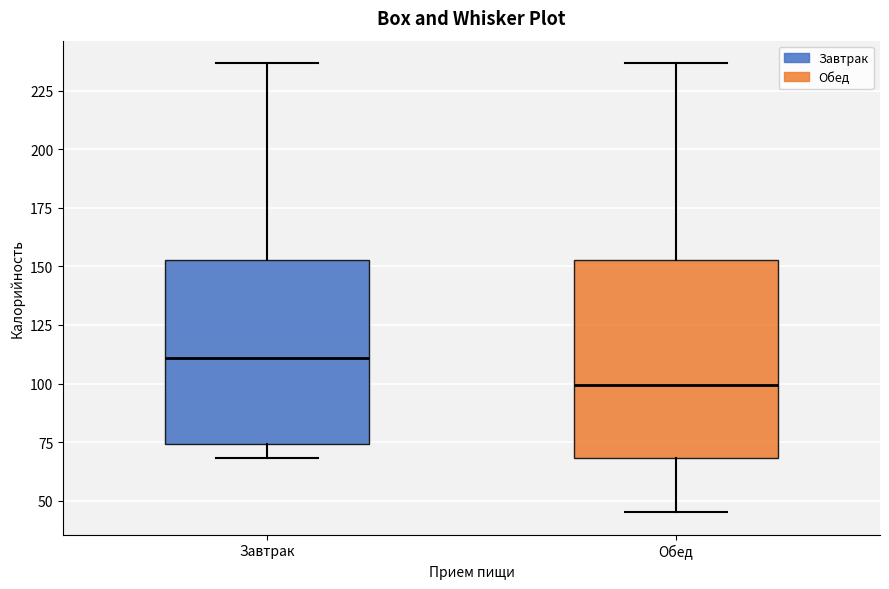

Which box's median line is the lowest?

Обед